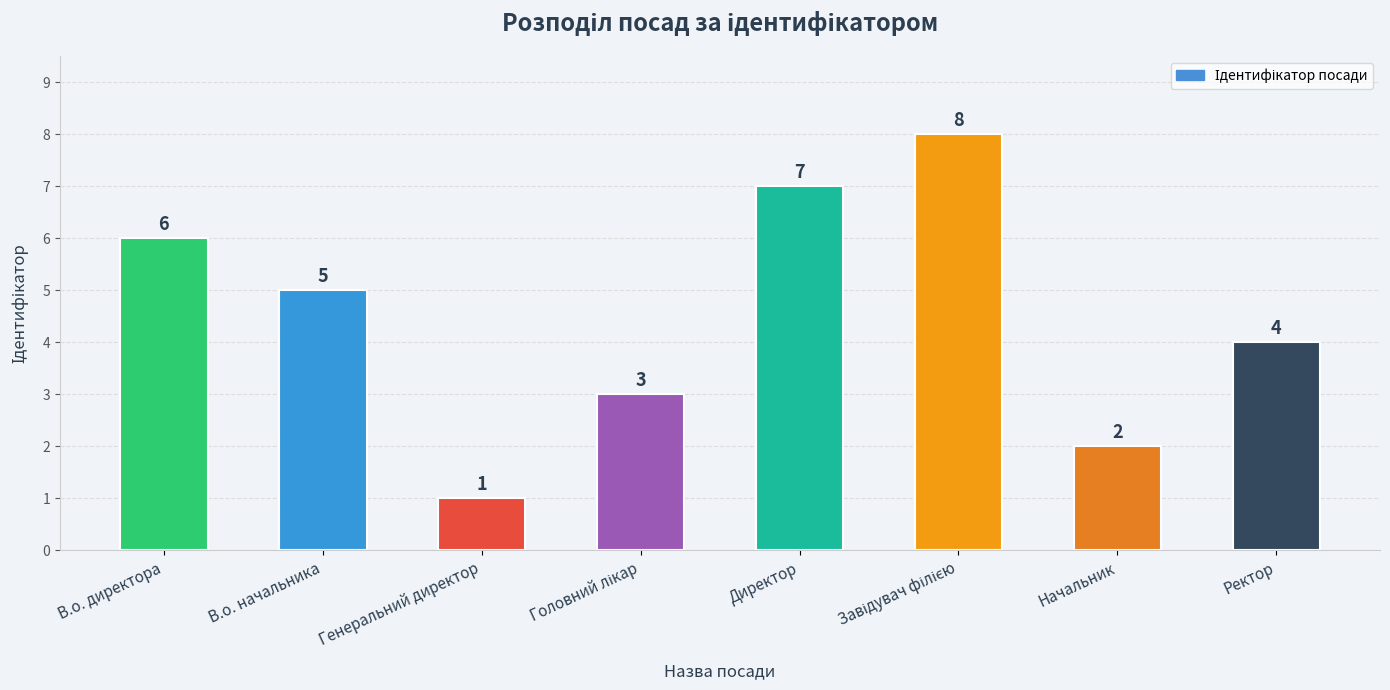

What is the label of the 5th bar from the left?

Директор